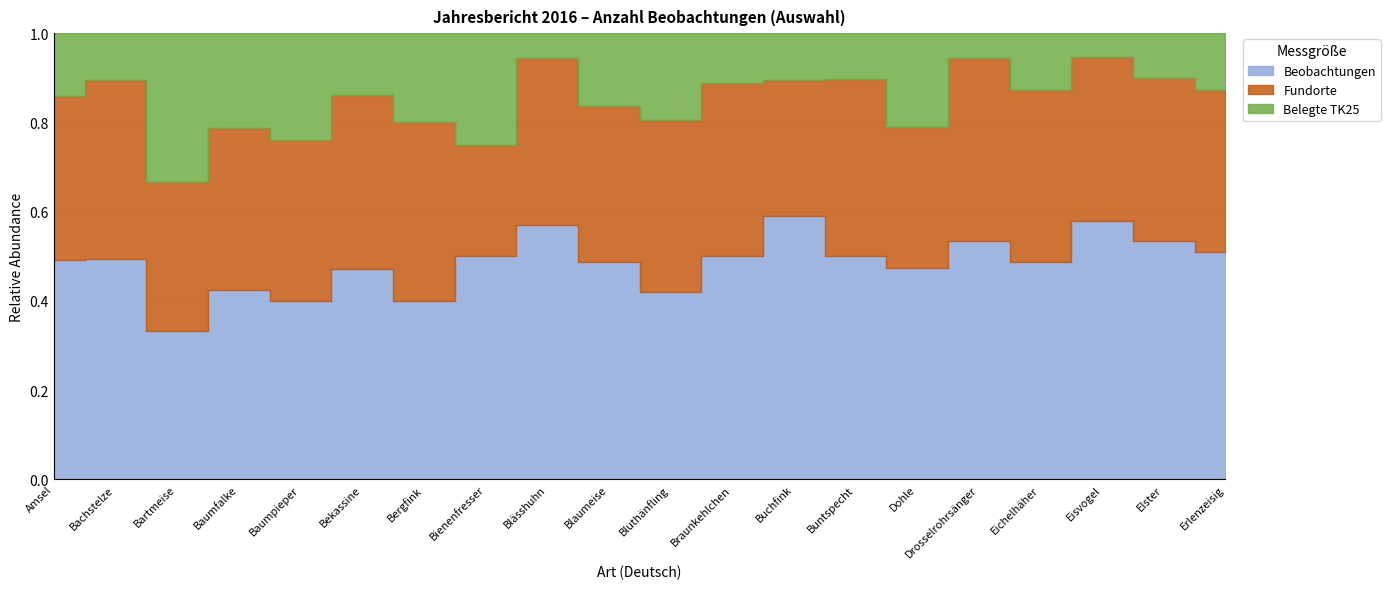

True or false: Beobachtungen and Belegte TK25 intersect in this chart.

False